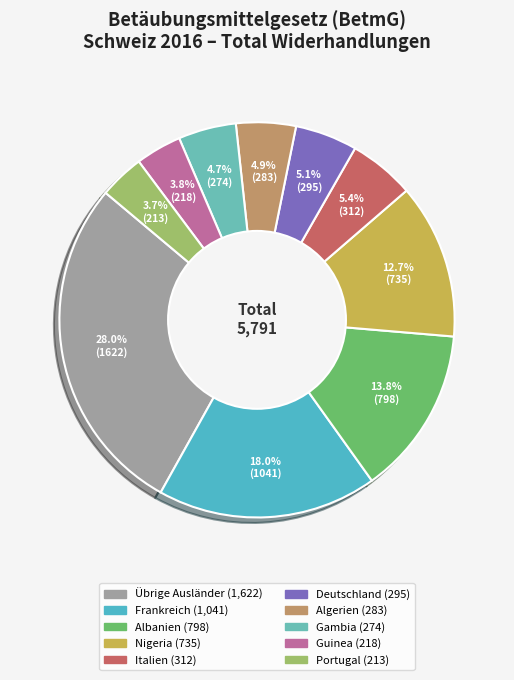

Is there any slice that represents more than half of the pie?

No